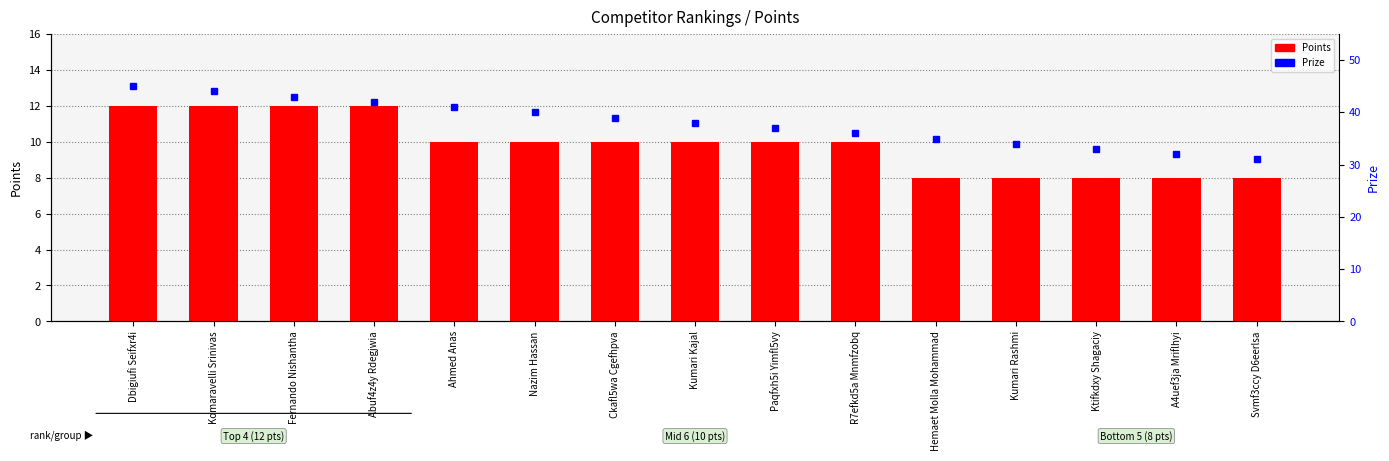

What is the label of the 11th bar from the right?

Ahmed Anas